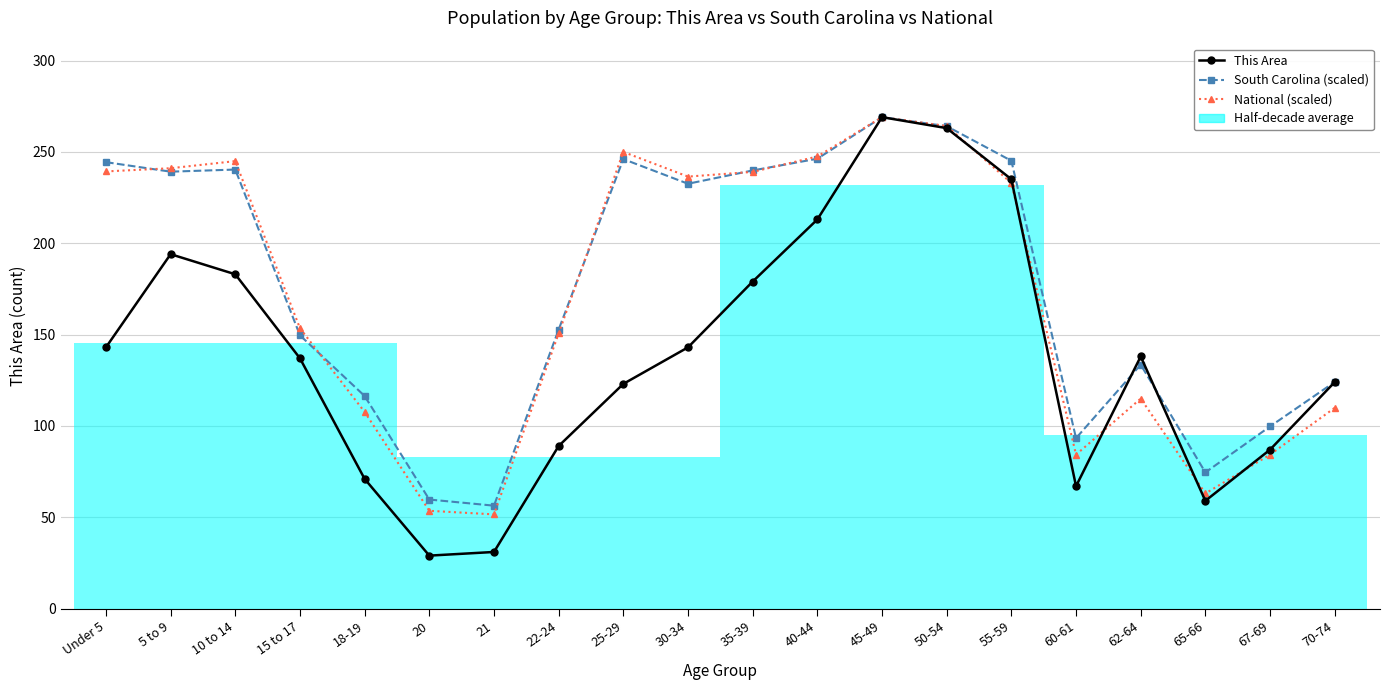

Between 5 to 9 and 10 to 14, which series saw the biggest shift?

This Area